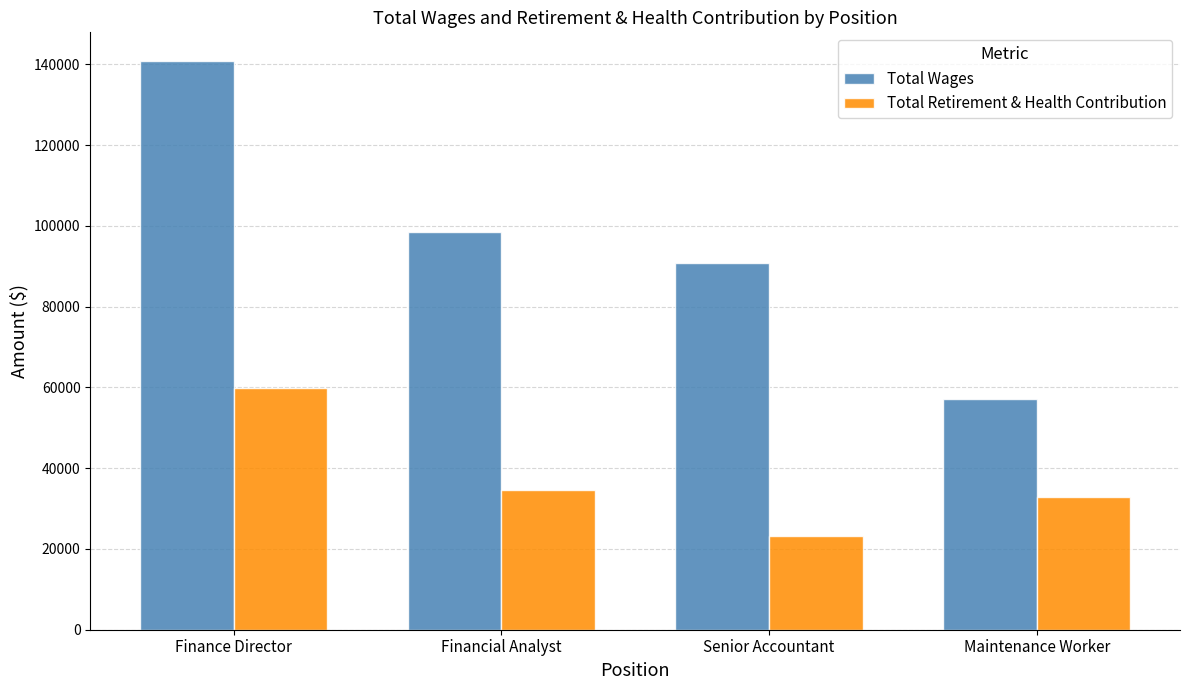

Between Financial Analyst and Maintenance Worker, which series saw the biggest shift?

Total Wages